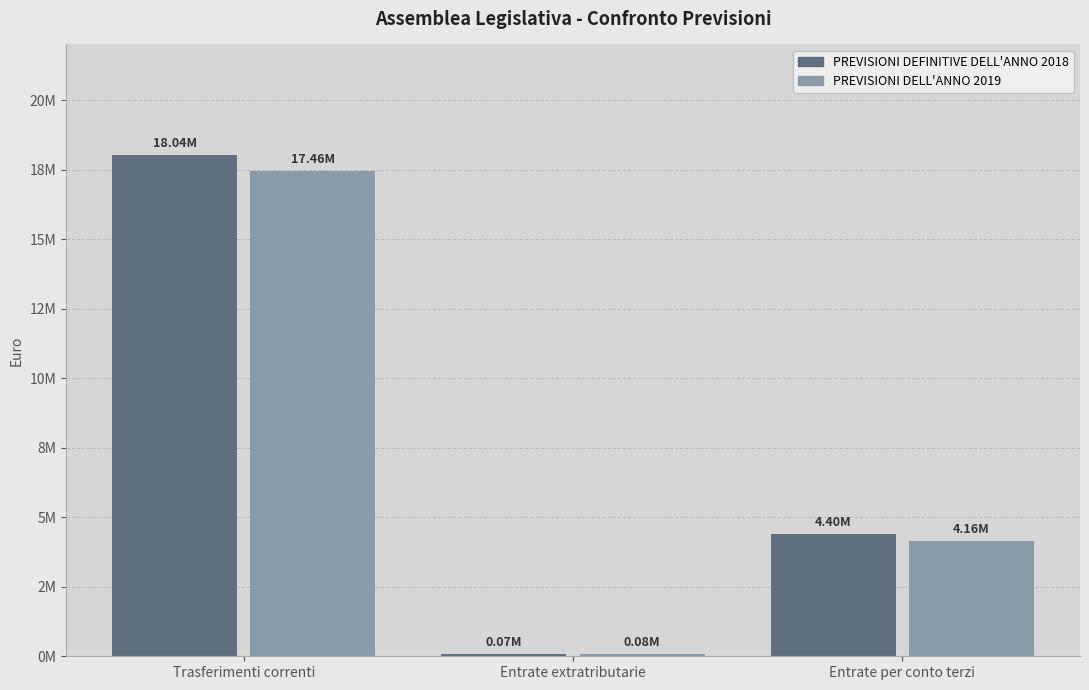

What are all the series names shown in the legend?

PREVISIONI DEFINITIVE DELL'ANNO 2018, PREVISIONI DELL'ANNO 2019